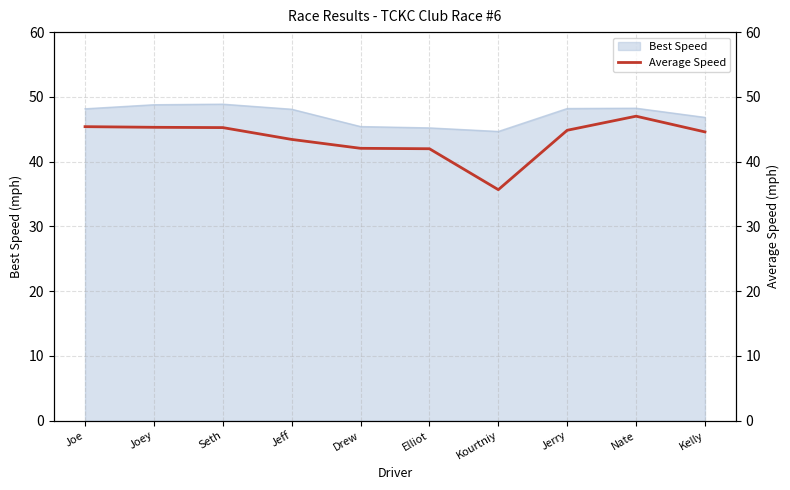

Rank the categories by value from highest to lowest.

Nate, Joe, Joey, Seth, Jerry, Kelly, Jeff, Drew, Elliot, Kourtniy